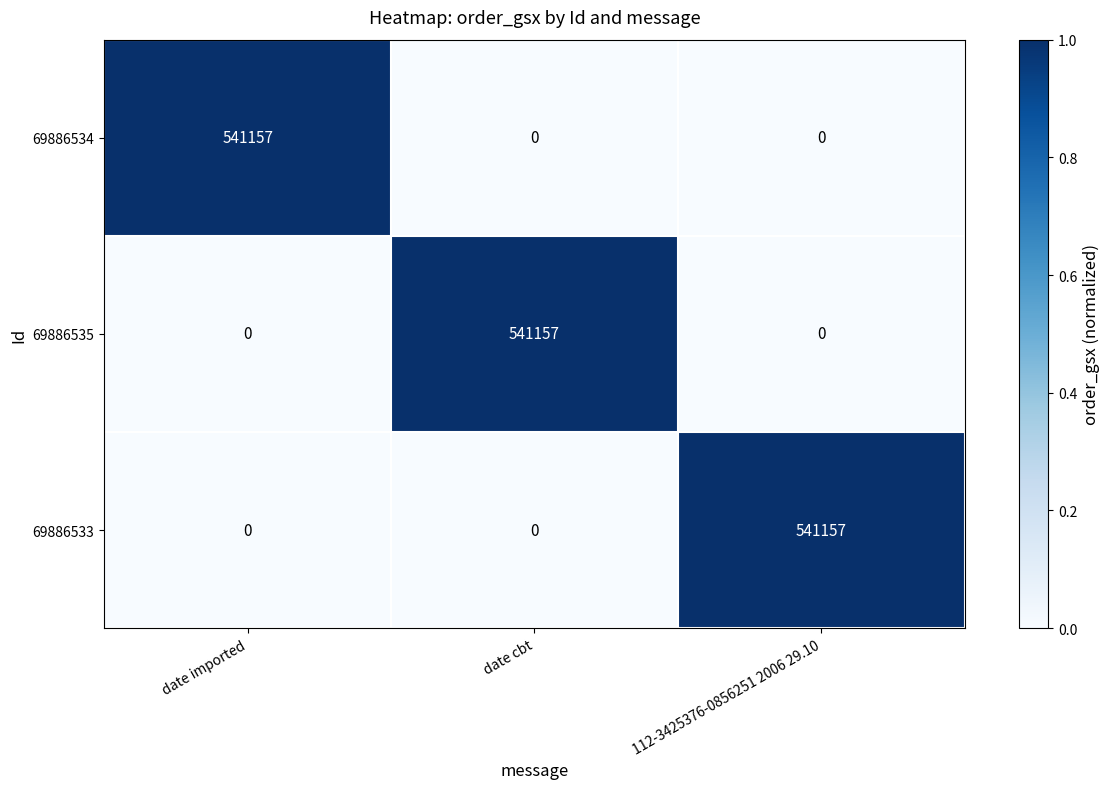

Count the 69886534 values in the range 0 to 541157.

3